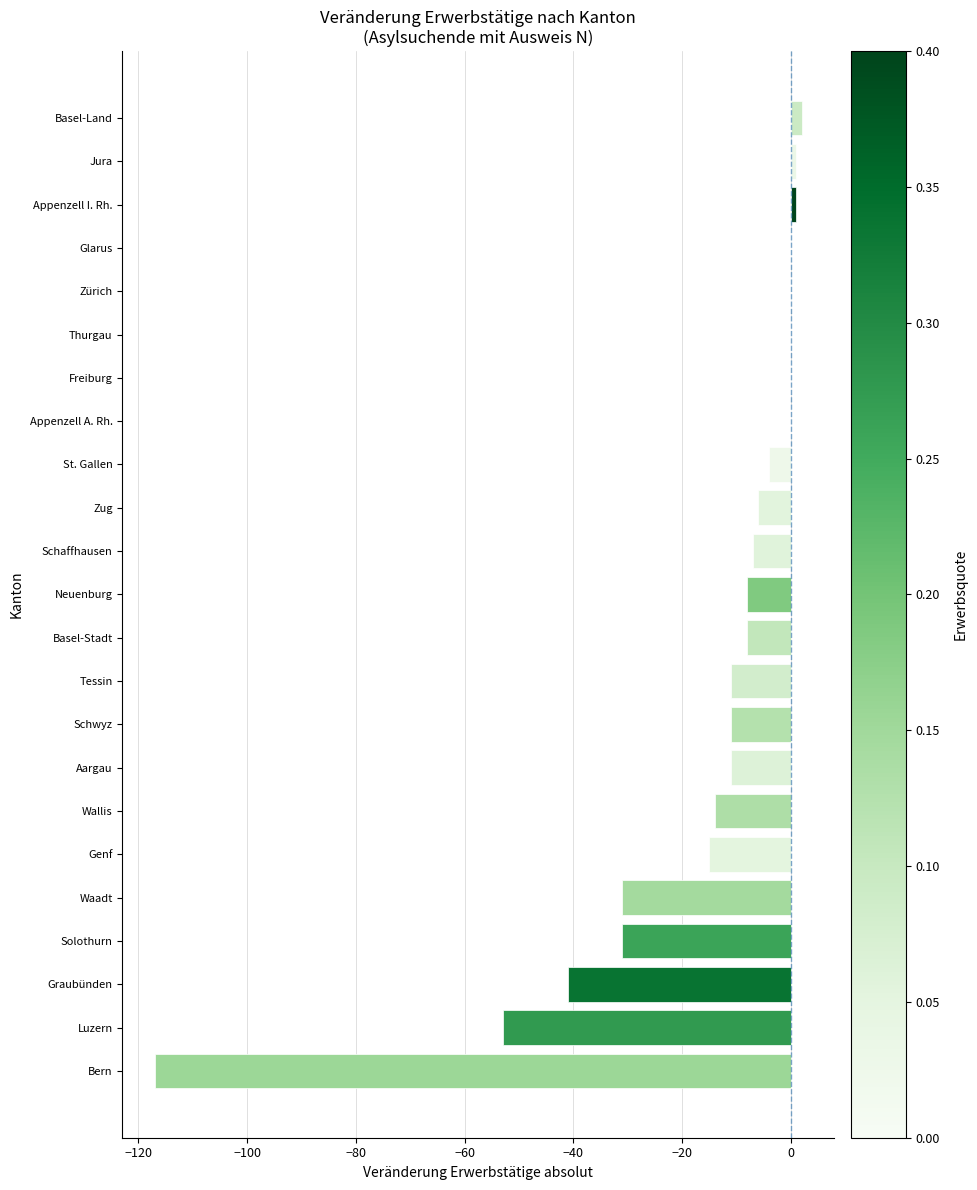

Does the chart contain stacked bars?

No